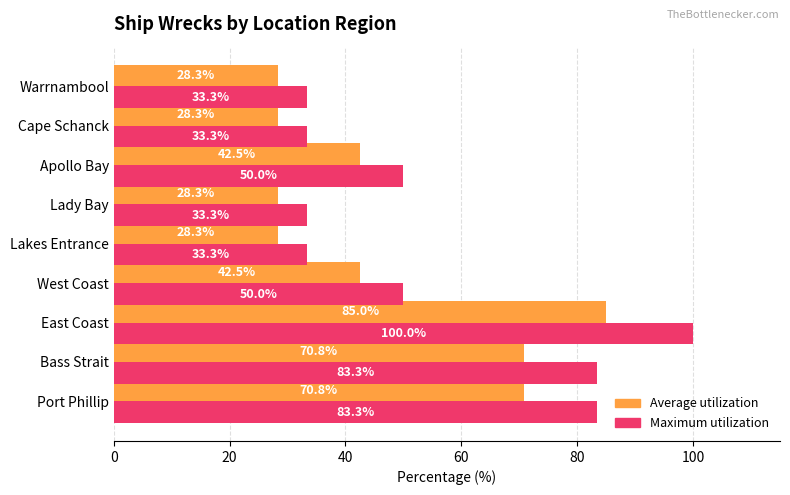

What are all the series names shown in the legend?

Average utilization, Maximum utilization